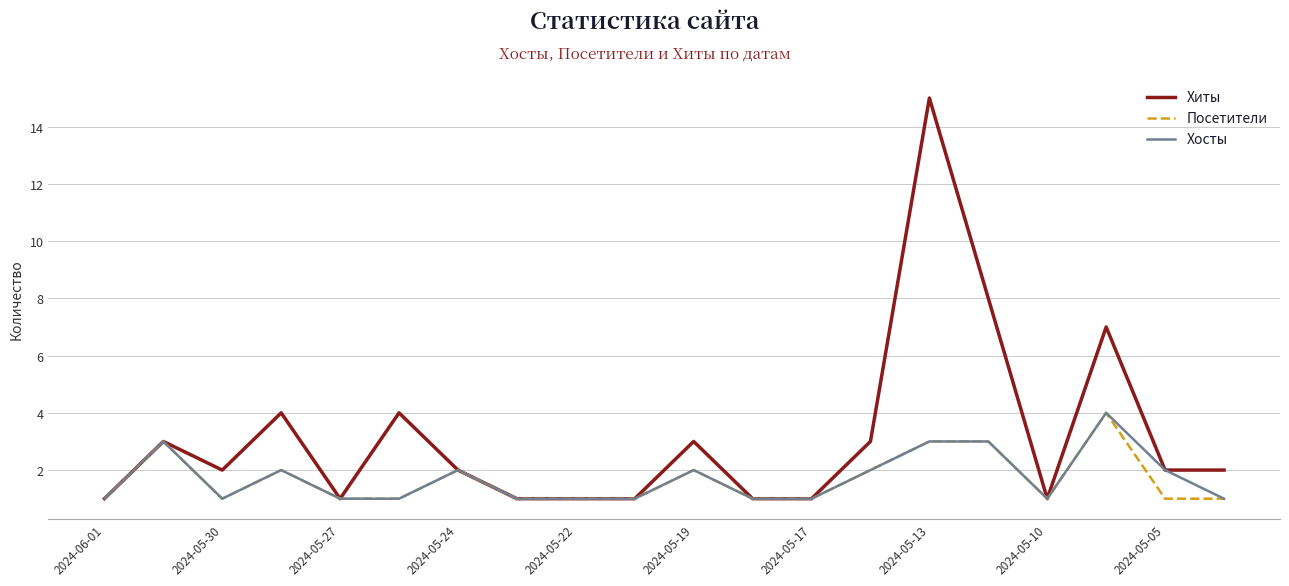

Which series has the largest range (max minus min)?

Хиты